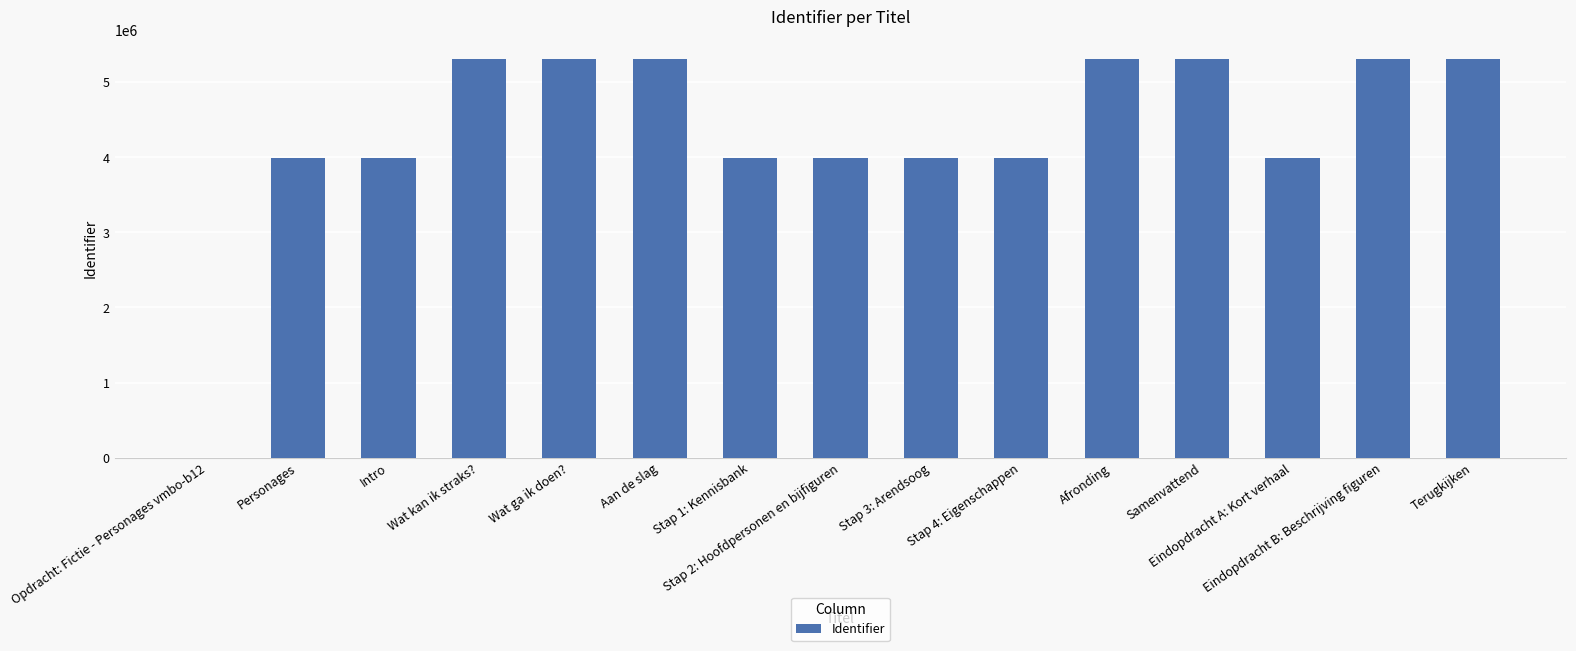

What is the maximum value shown in the chart?

5304035